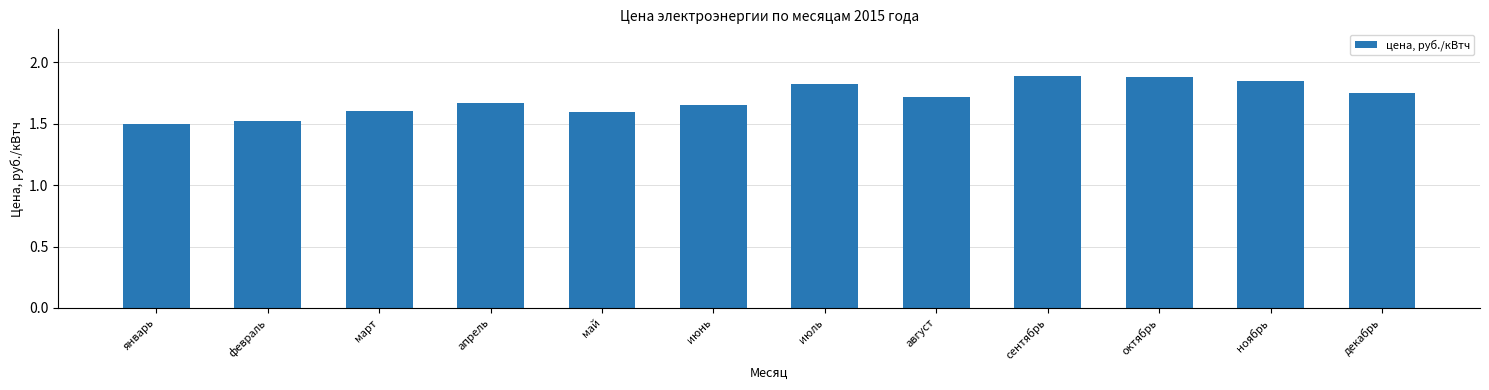

What is the maximum value shown in the chart?

1.9